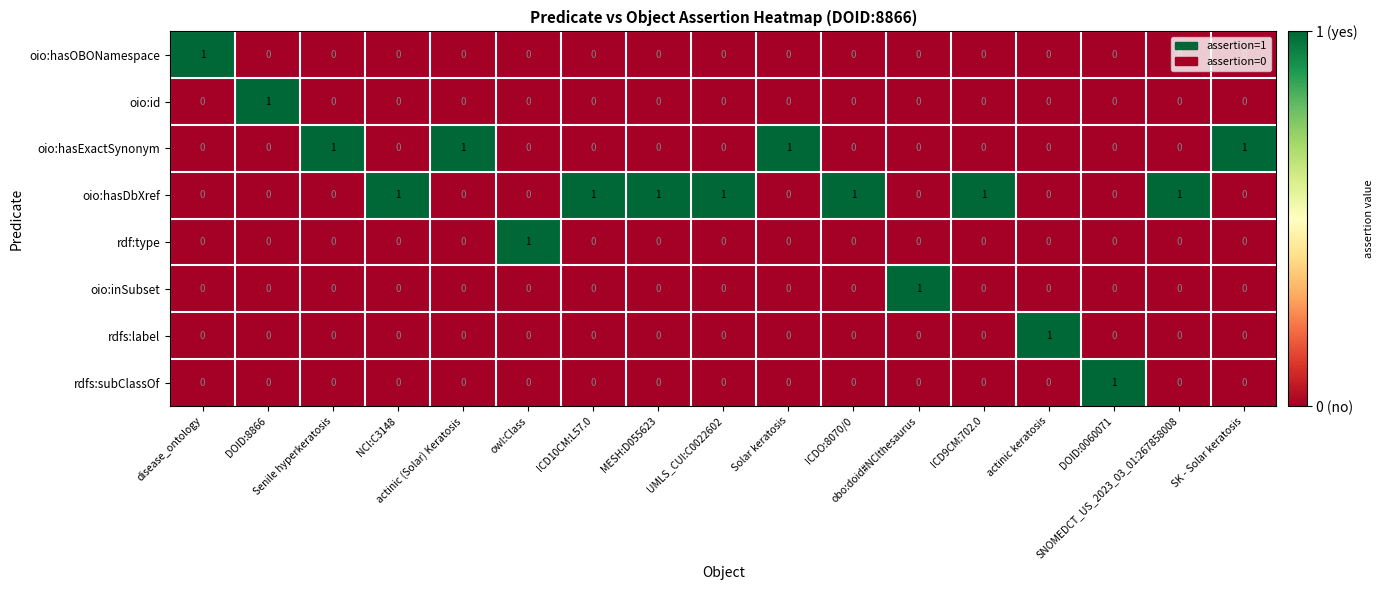

Which series has the largest total across all categories?

oio:hasDbXref